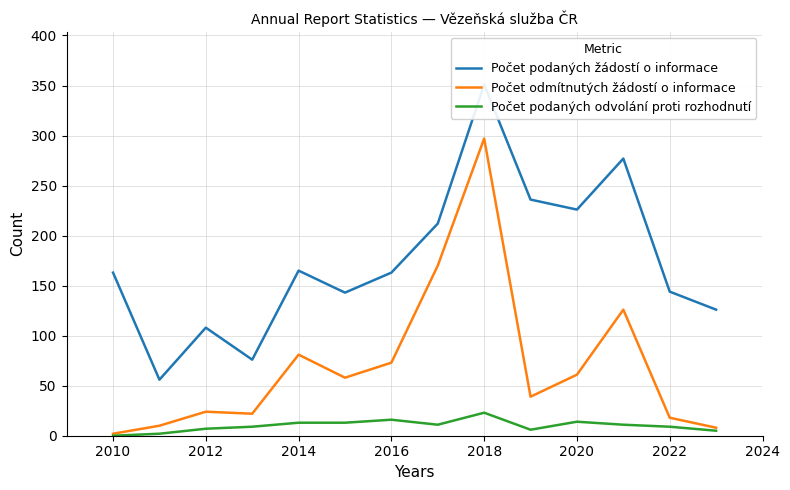

True or false: Počet odmítnutých žádostí o informace has a value of 2 at 2010.

True